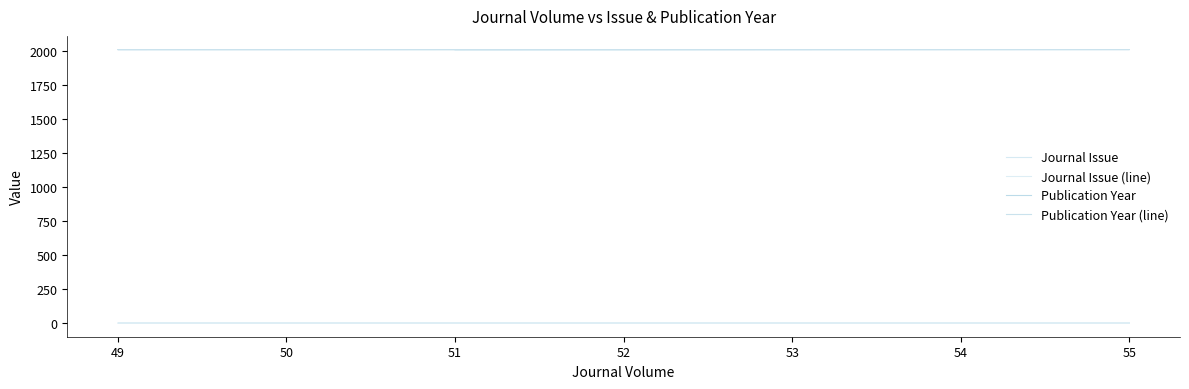

At which category does Journal Issue (line) reach its first local peak?

55